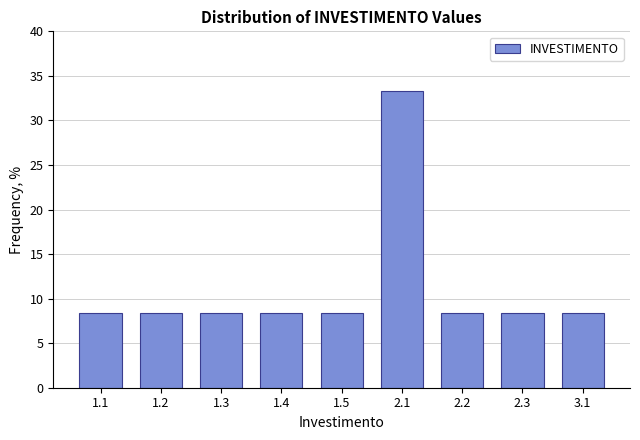

Reading right to left, extract all data points from this chart.

8.3	8.3	8.3	33.3	8.3	8.3	8.3	8.3	8.3